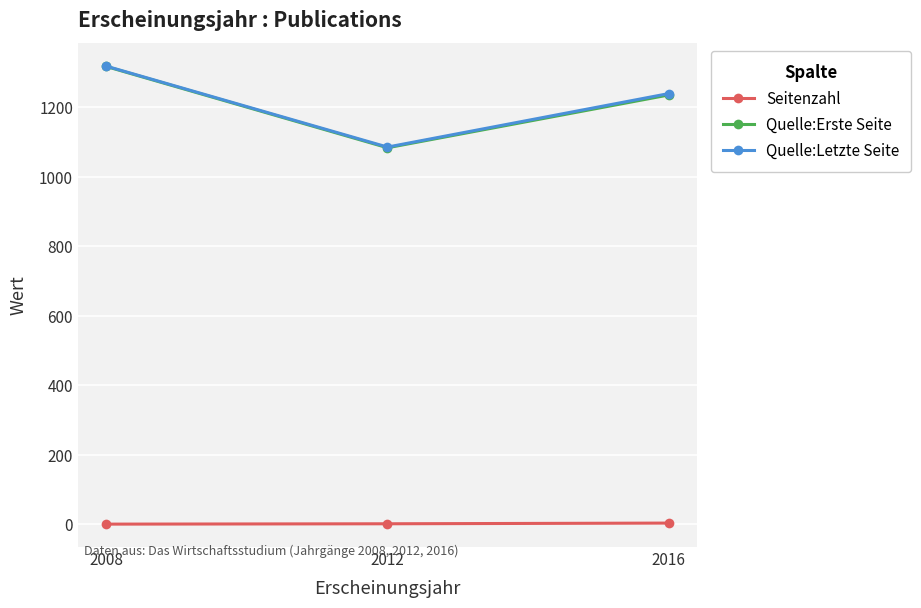

At which label does Quelle:Letzte Seite reach its minimum?

2012